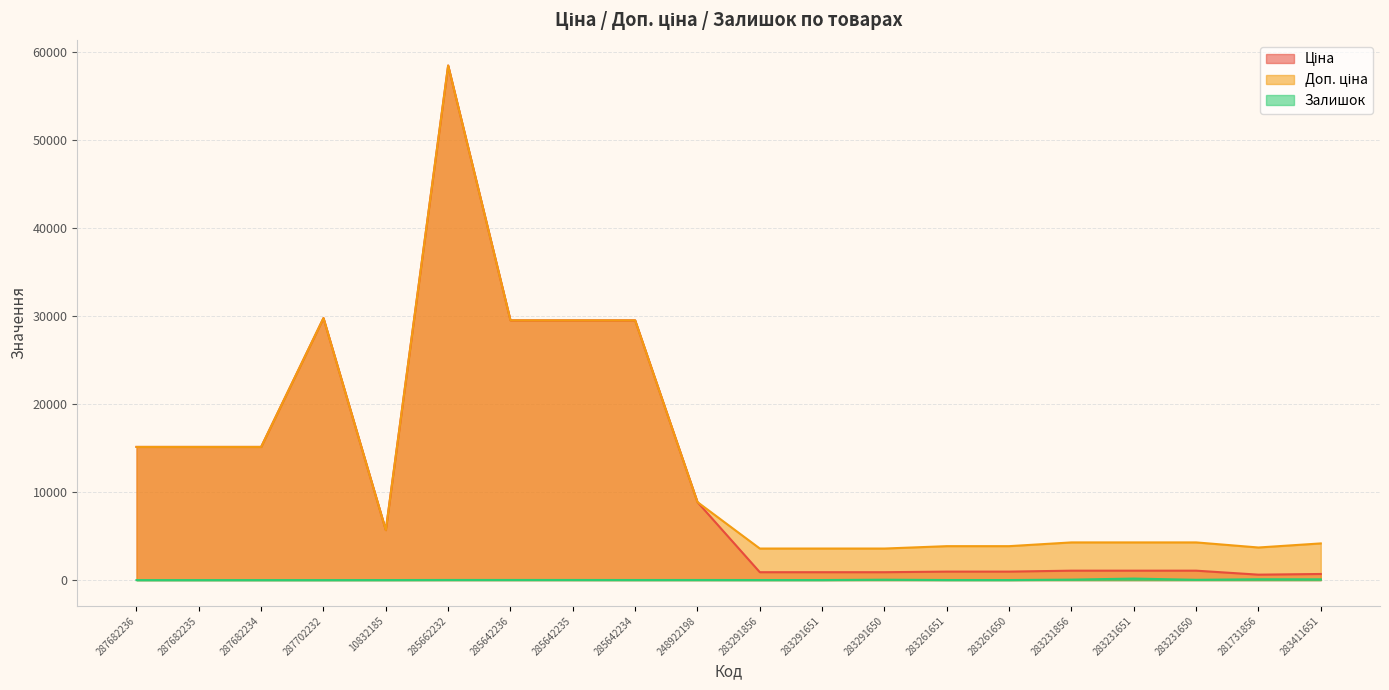

Which has a higher value, 283231856 or 285662232?

285662232